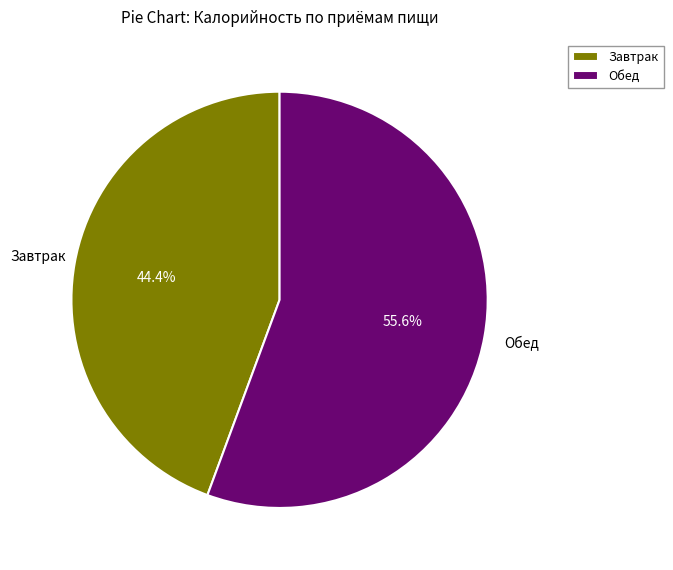

How many segments does this pie chart have?

2